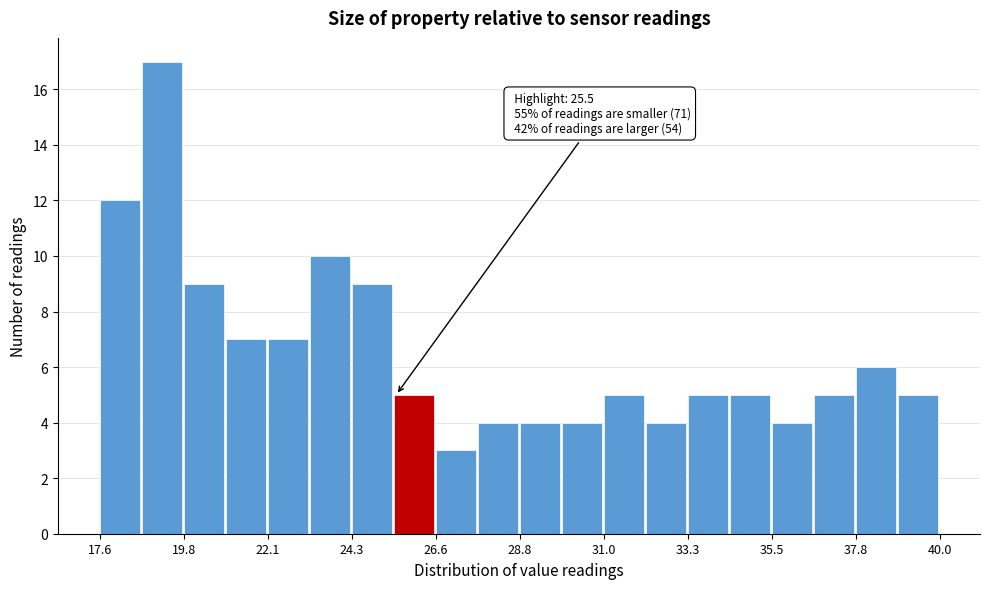

Read against the x-axis, roughly where is the centre of the tallest bar?

19.5